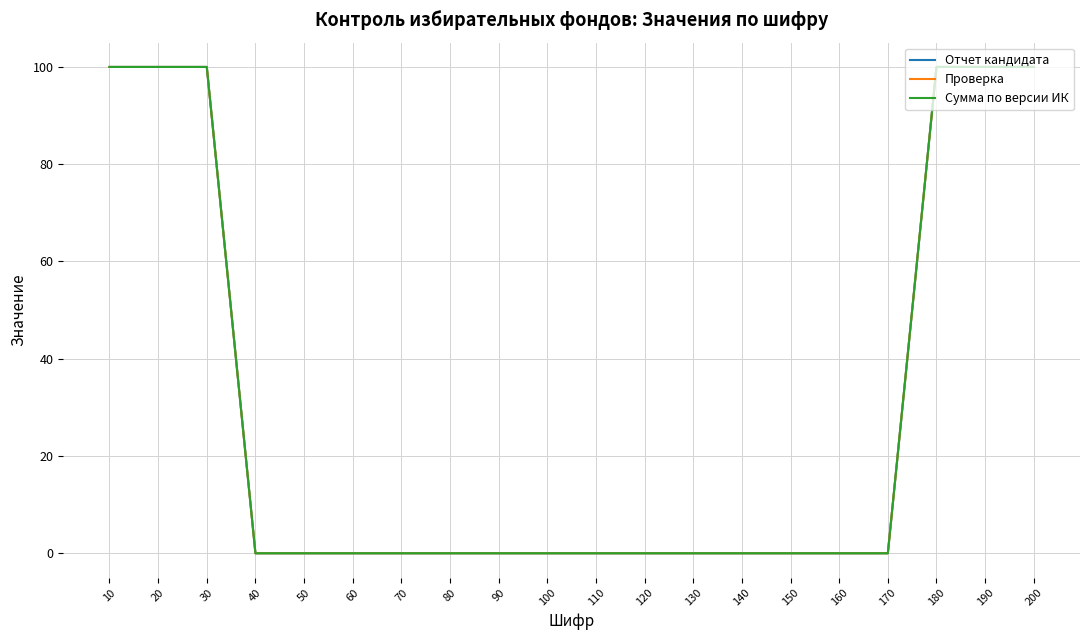

Reading left to right, what are all the values shown in this chart?

Отчет кандидата: 10=100	20=100	30=100	40=0	50=0	60=0	70=0	80=0	90=0	100=0	110=0	120=0	130=0	140=0	150=0	160=0	170=0	180=100	190=100	200=100
Проверка: 10=100	20=100	30=100	40=0	50=0	60=0	70=0	80=0	90=0	100=0	110=0	120=0	130=0	140=0	150=0	160=0	170=0	180=100	190=100	200=100
Сумма по версии ИК: 10=100	20=100	30=100	40=0	50=0	60=0	70=0	80=0	90=0	100=0	110=0	120=0	130=0	140=0	150=0	160=0	170=0	180=100	190=100	200=100